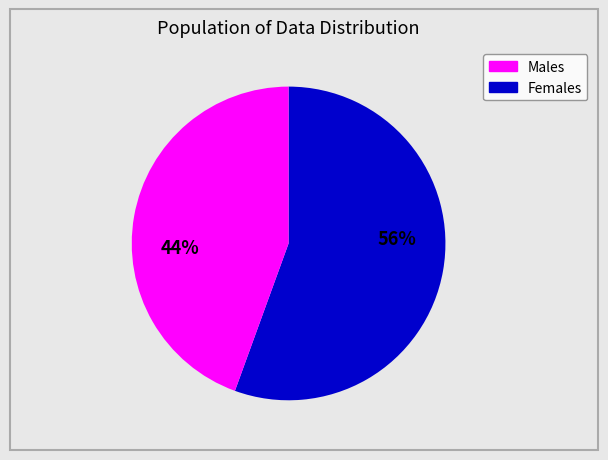

To the nearest percent, what is the average slice percentage?

50%